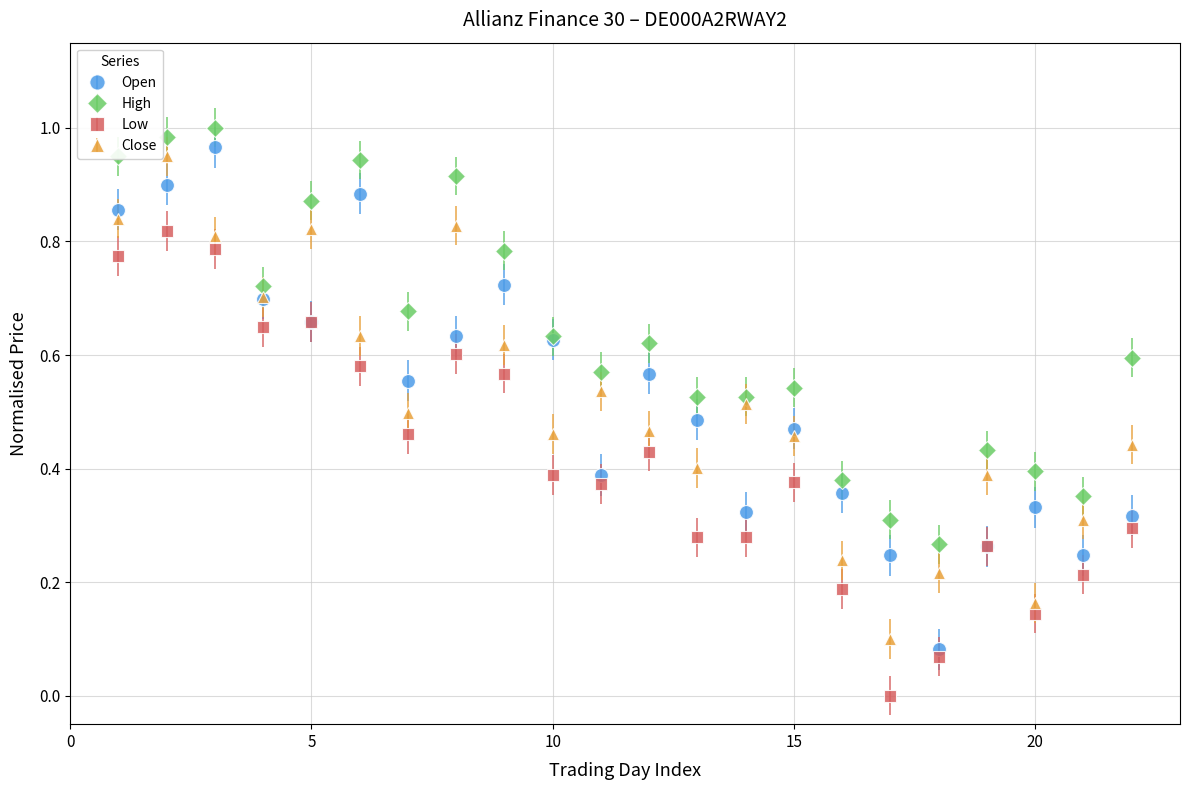

What are all the series names shown in the legend?

Open, High, Low, Close